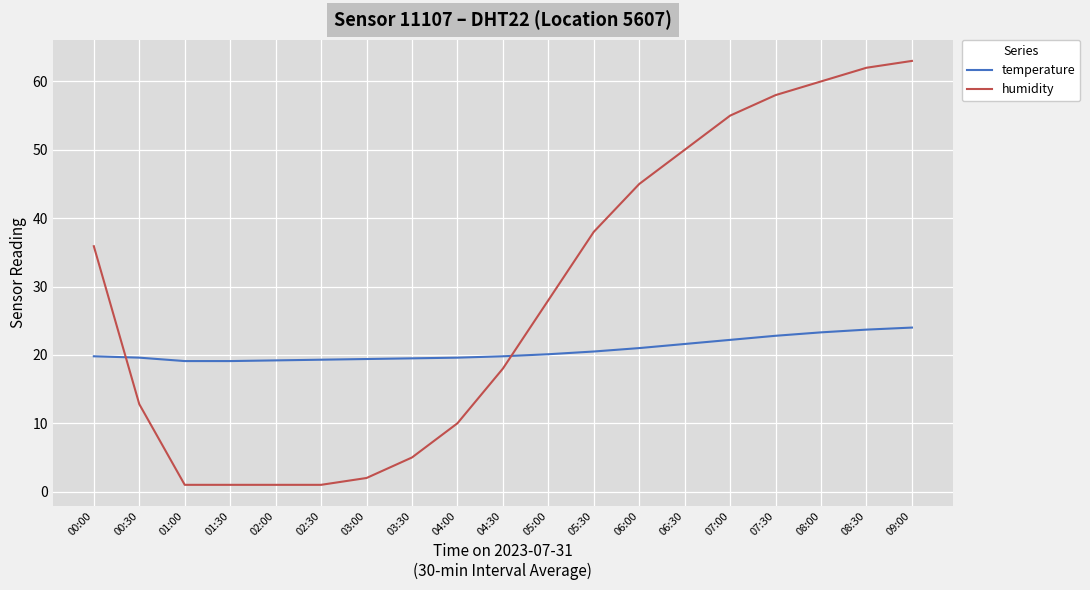

Count the number of categories in the chart.

19